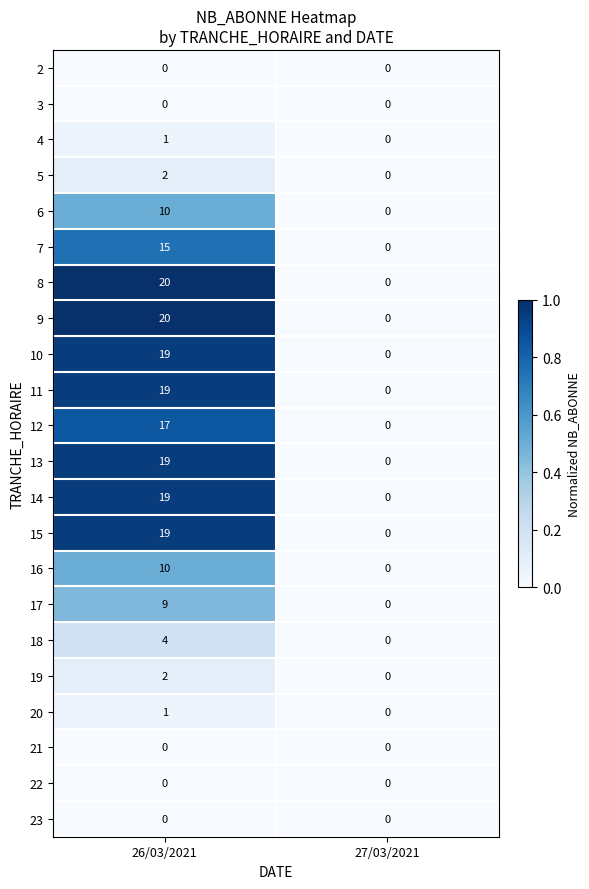

The value of 4 at 27/03/2021 is 0. True or false?

True